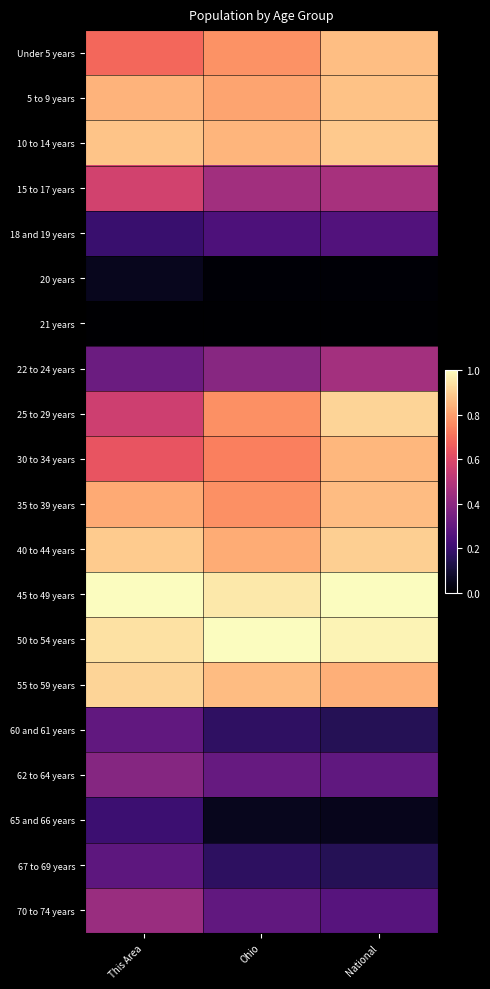

List the series in order of their peak value, lowest first.

21 years, 20 years, 65 and 66 years, 18 and 19 years, 67 to 69 years, 60 and 61 years, 62 to 64 years, 70 to 74 years, 22 to 24 years, 15 to 17 years, 30 to 34 years, 35 to 39 years, Under 5 years, 5 to 9 years, 10 to 14 years, 40 to 44 years, 25 to 29 years, 55 to 59 years, 45 to 49 years, 50 to 54 years